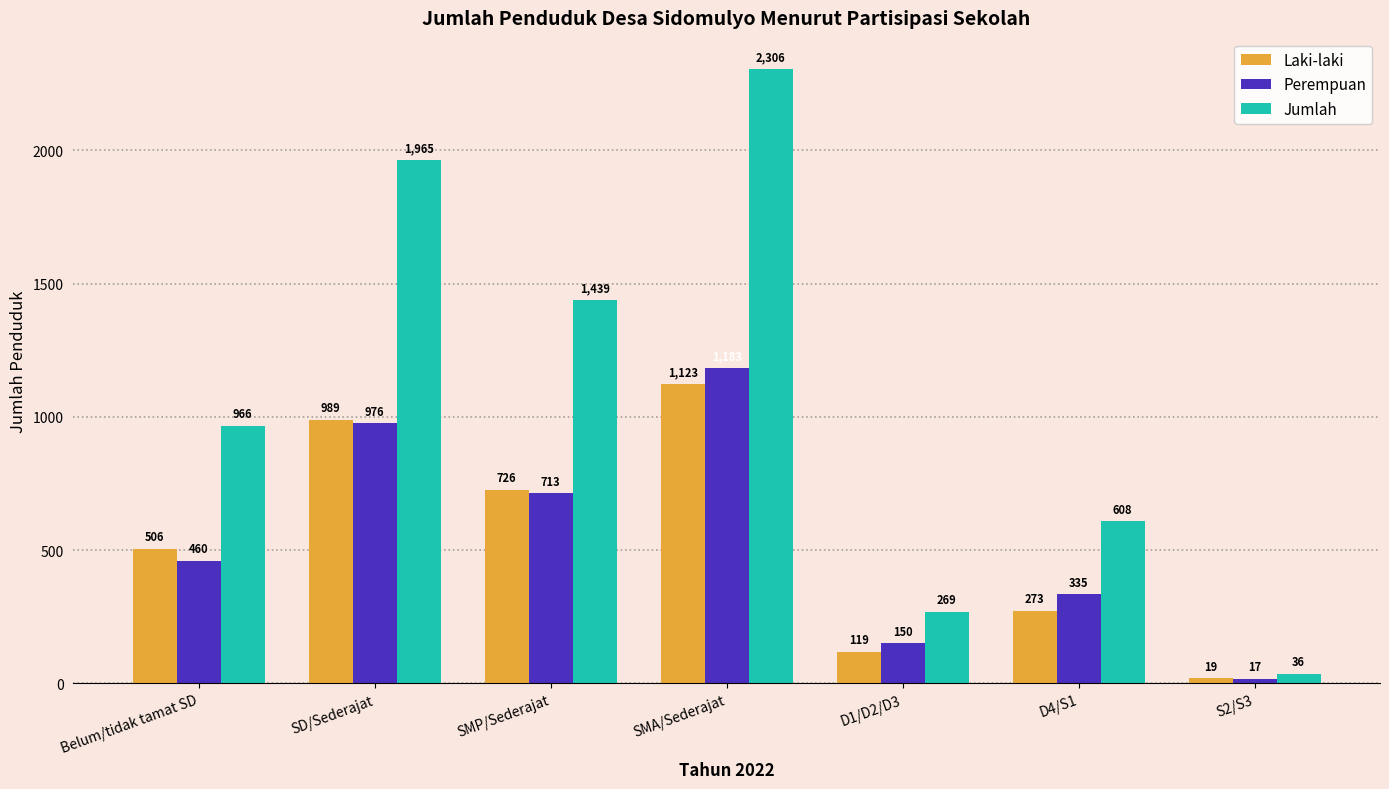

How many bars are there in total?

21